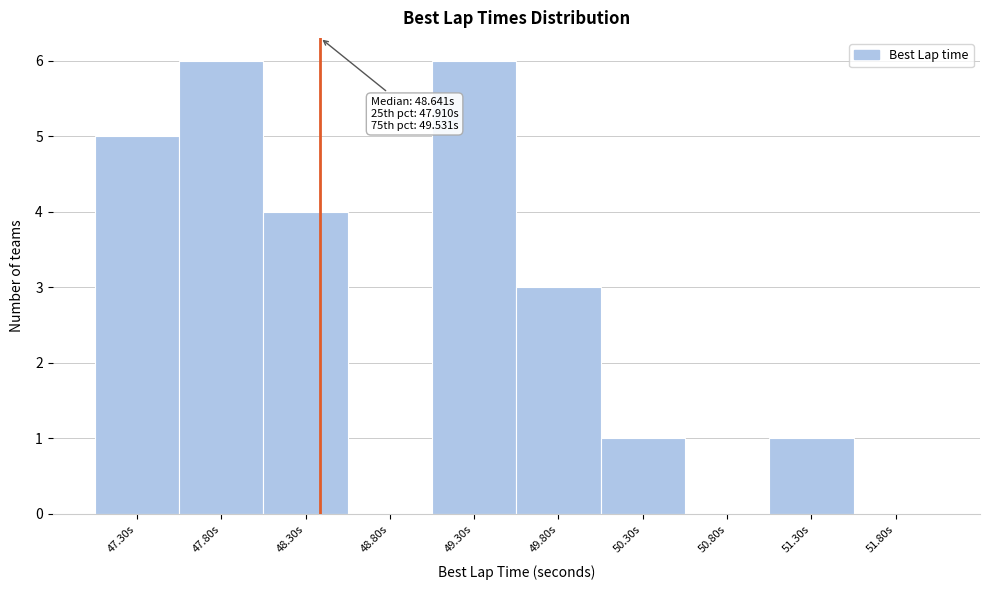

Reading left to right, what are all the values shown in this chart?

47.30s=5	47.80s=6	48.30s=4	48.80s=0	49.30s=6	49.80s=3	50.30s=1	50.80s=0	51.30s=1	51.80s=0